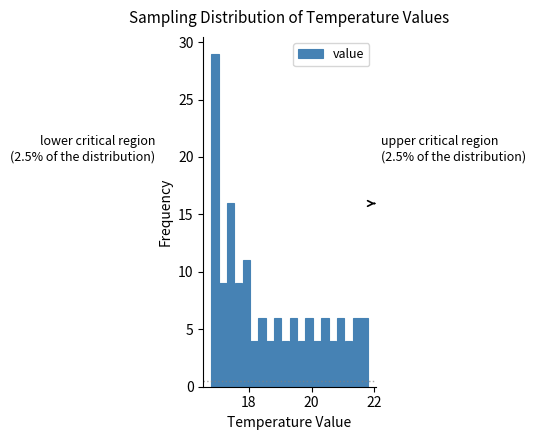

Around what value on the x-axis is the tallest bar? Give the approximate position of its centre, as read against the axis.

17.0